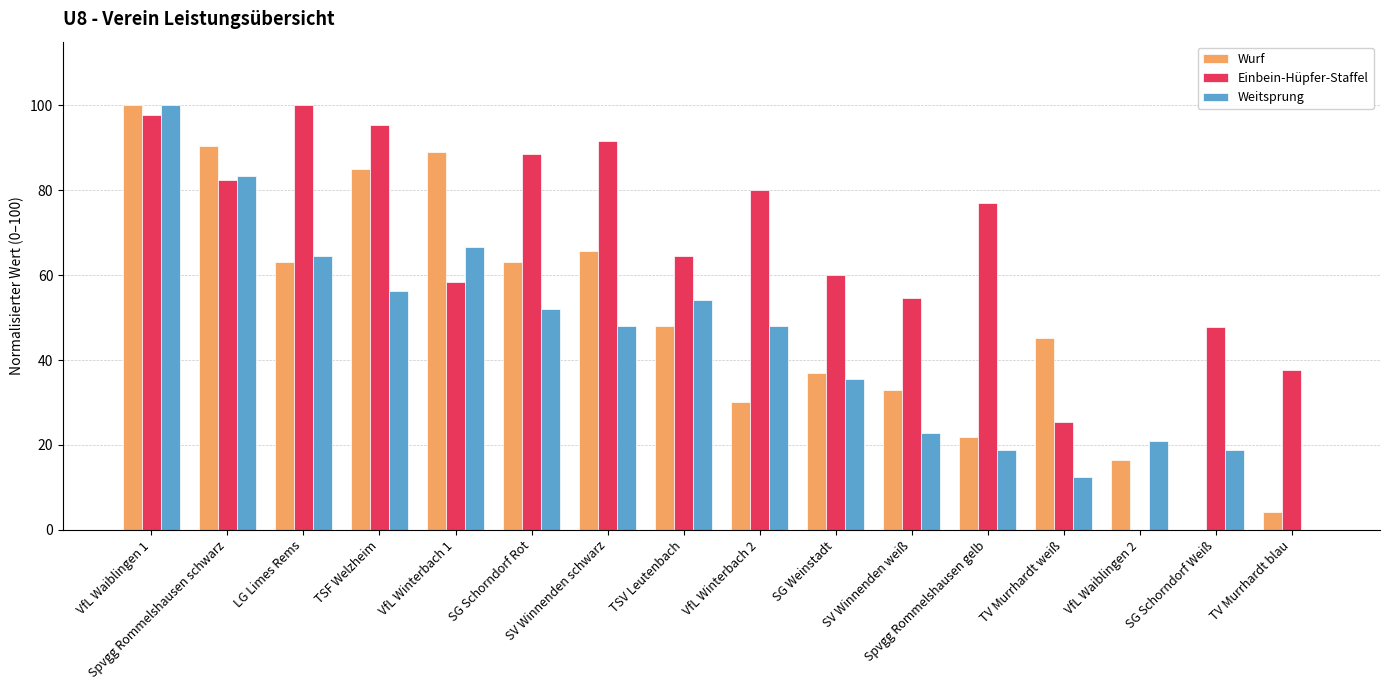

The value of Weitsprung at SG Weinstadt is 22.0. True or false?

False